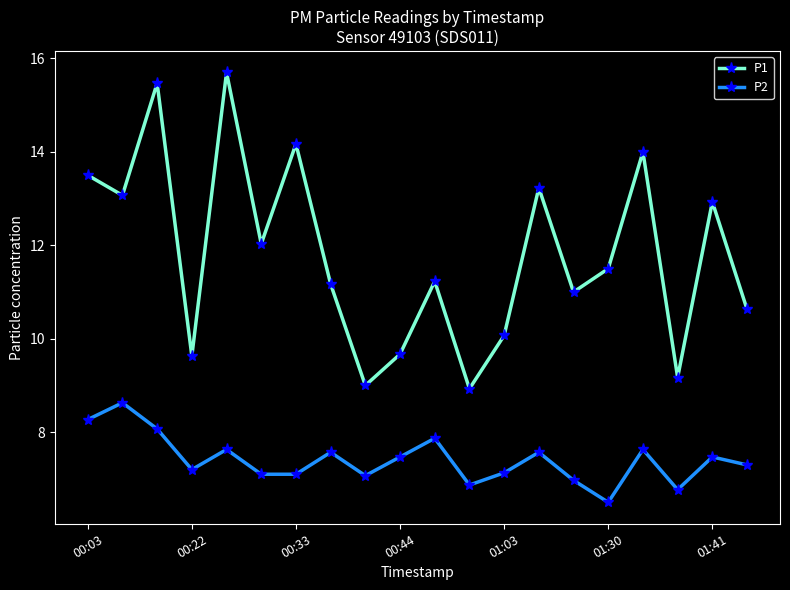

What is the greatest value displayed?

15.7